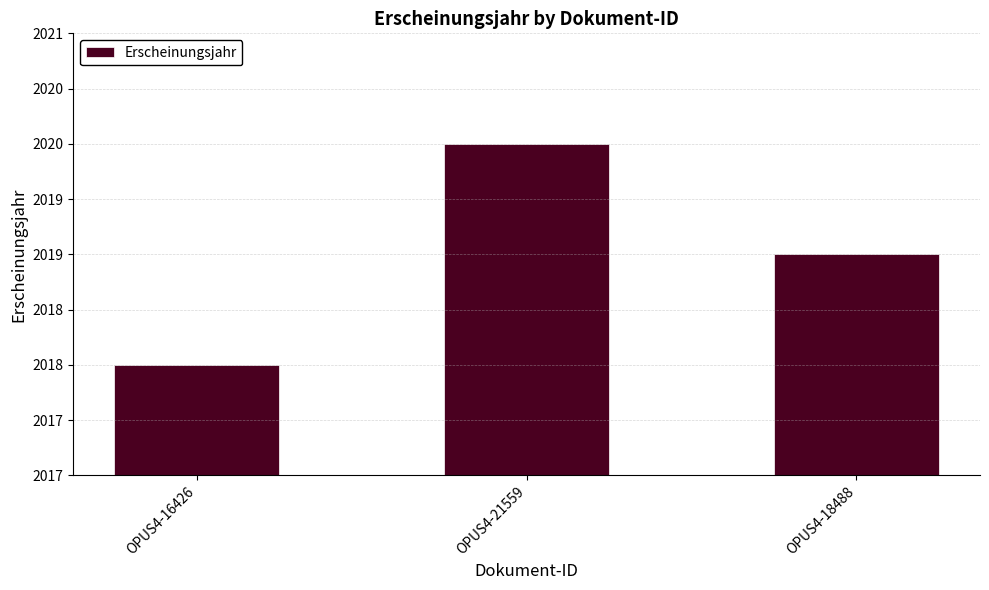

What is the change in value from OPUS4-16426 to OPUS4-18488?

+1